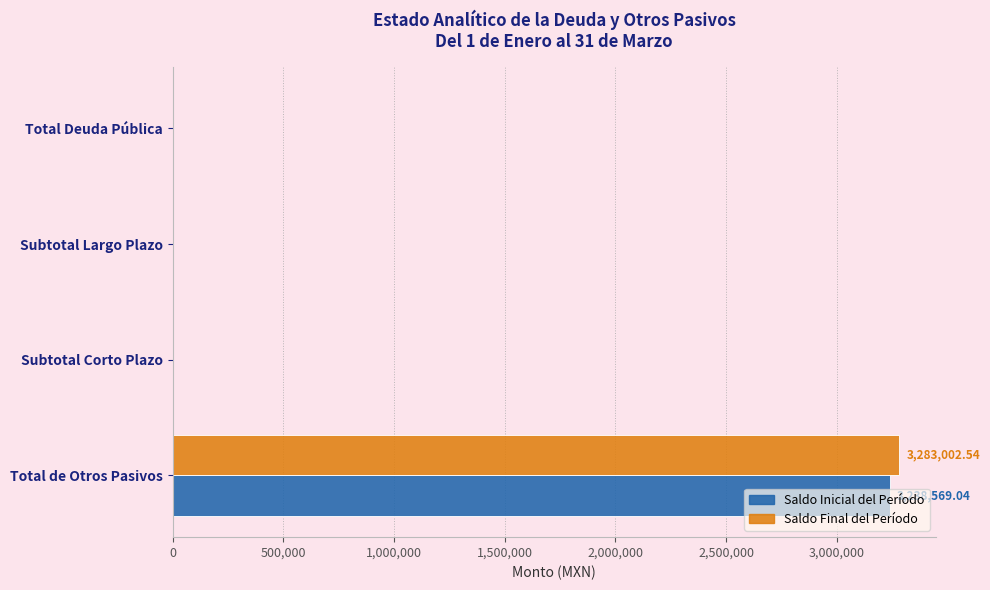

Is the value of Saldo Final del Período at Total Deuda Pública greater than the value of Saldo Inicial del Período at Total de Otros Pasivos?

No